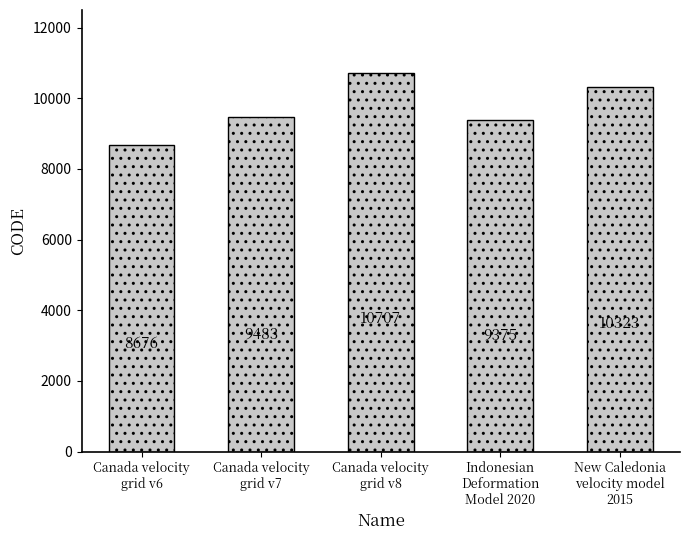

What position from the left is Canada velocity
grid v6?

1